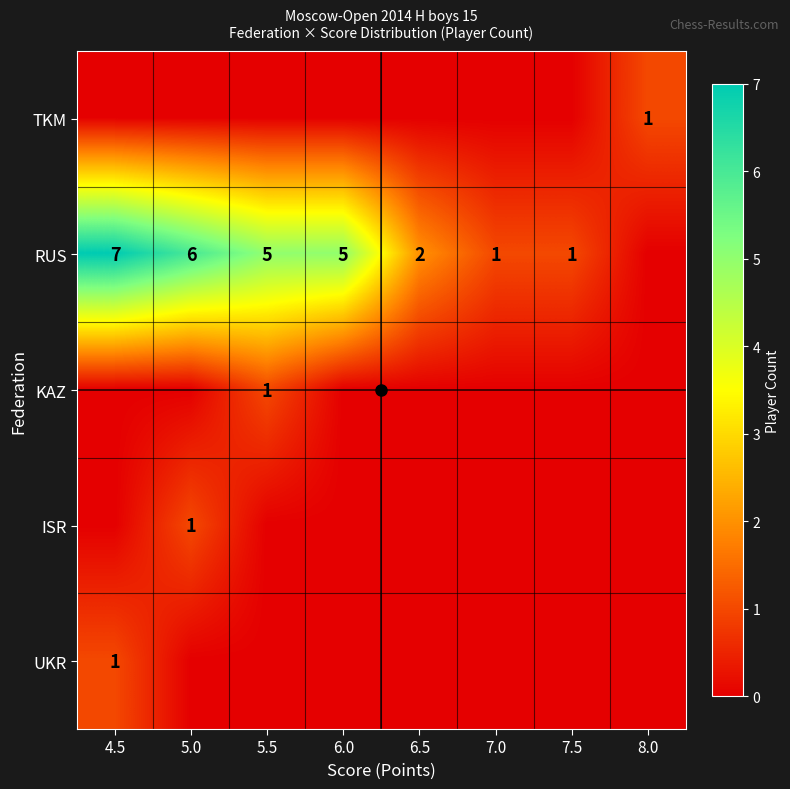

The RUS series shows 5 at 5.5. True or false?

True